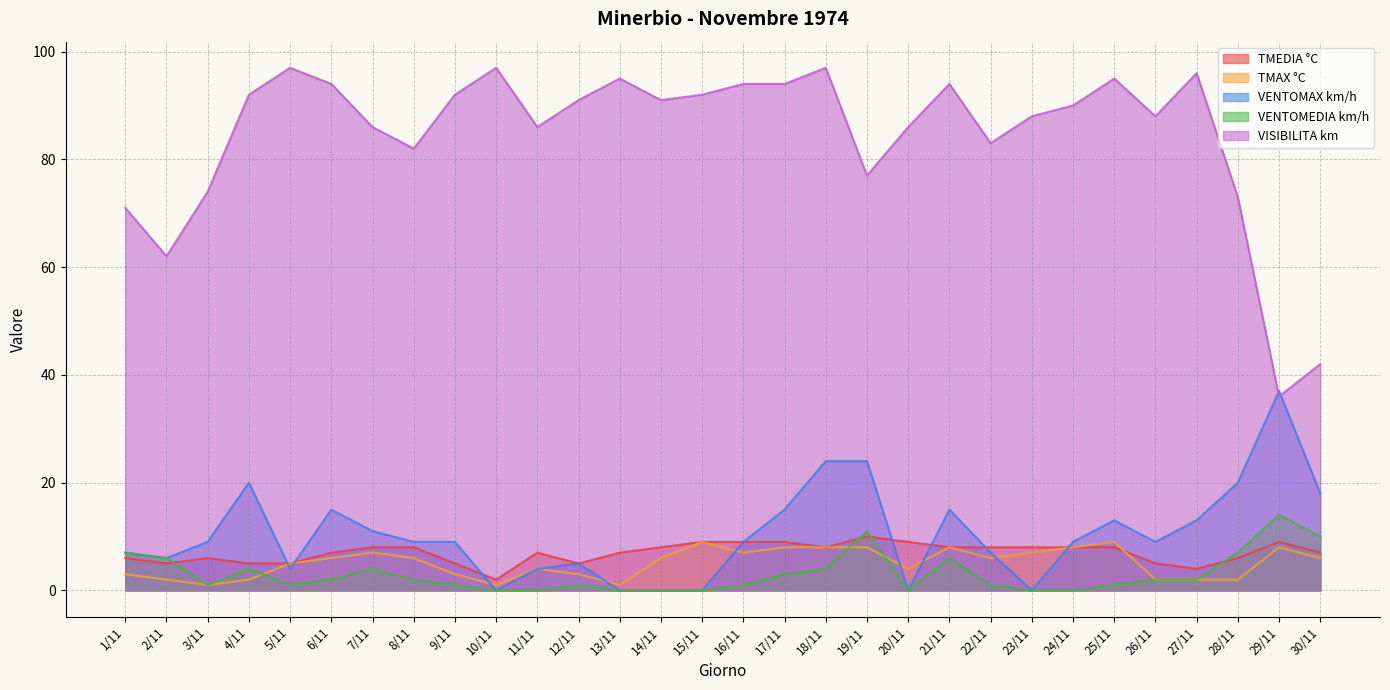

True or false: TMEDIA °C and VENTOMEDIA km/h cross at least once.

True